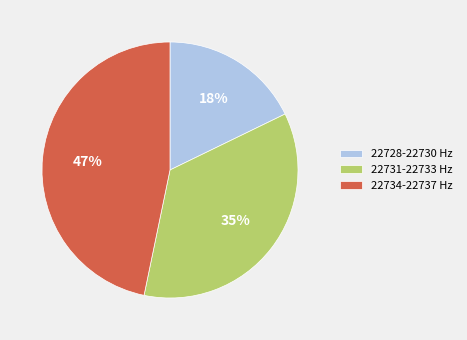

Is the sum of 22731-22733 Hz and 22734-22737 Hz greater than half?

Yes